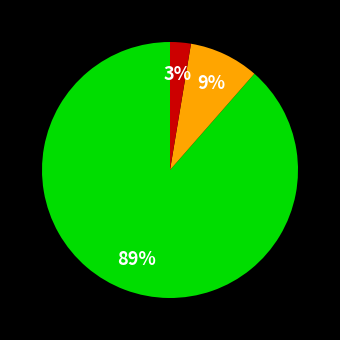

To the nearest percent, what is the average slice percentage?

33%